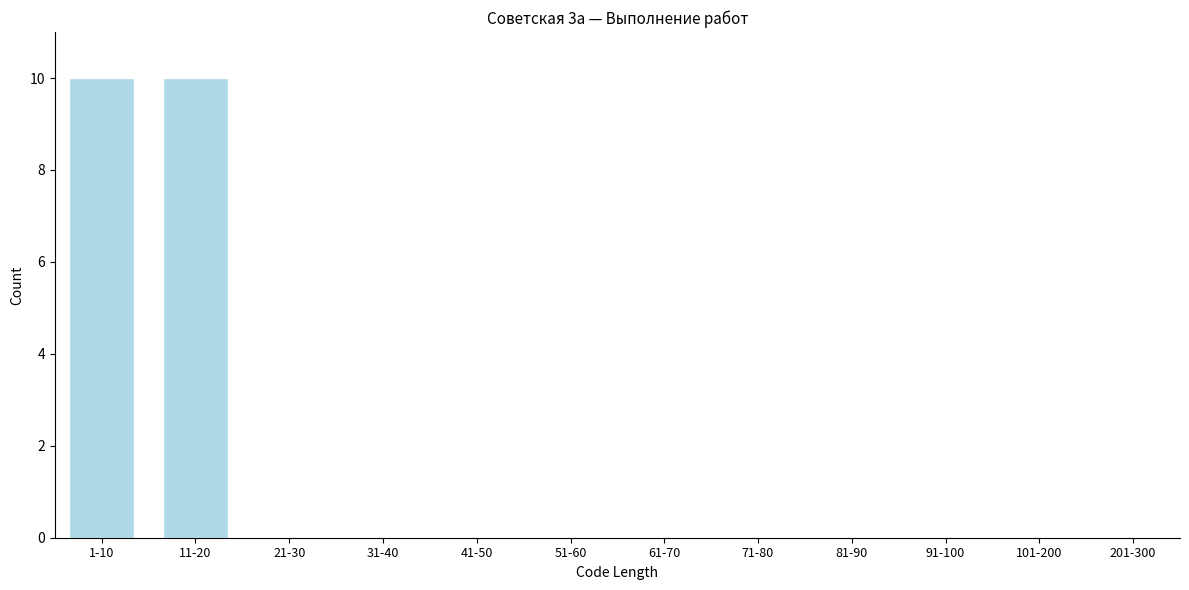

Reading left to right, extract all data points from this chart.

1-10=10	11-20=10	21-30=0	31-40=0	41-50=0	51-60=0	61-70=0	71-80=0	81-90=0	91-100=0	101-200=0	201-300=0